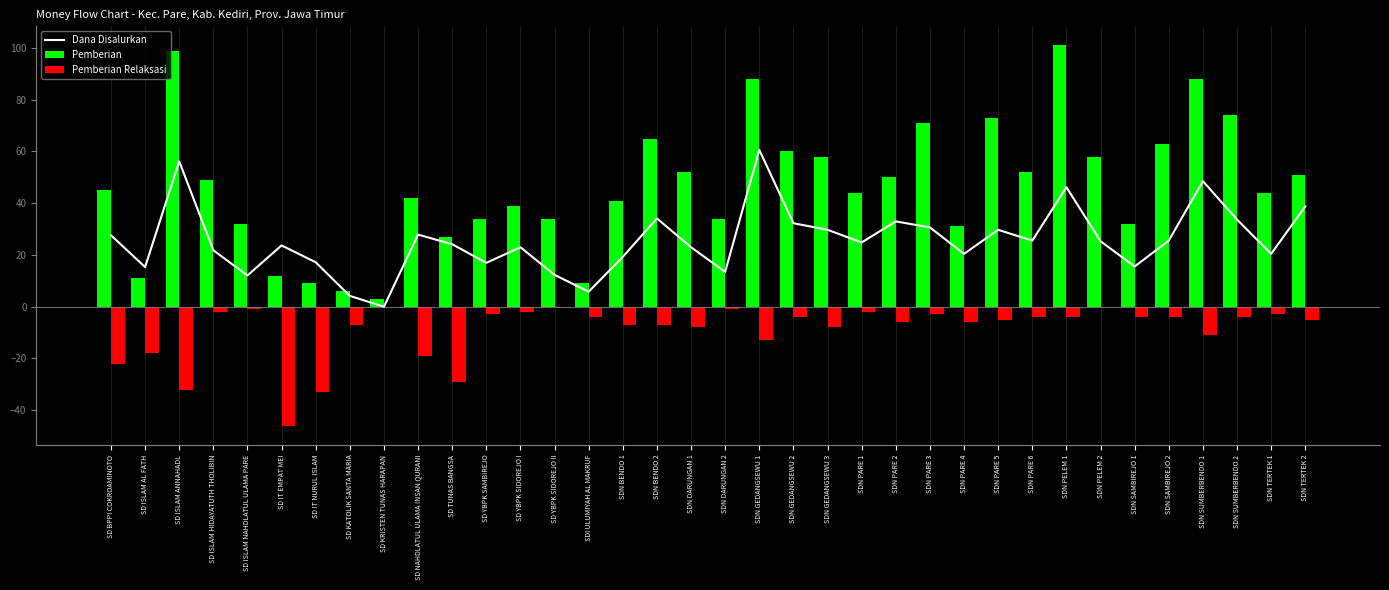

Which series has the widest spread of values?

Pemberian